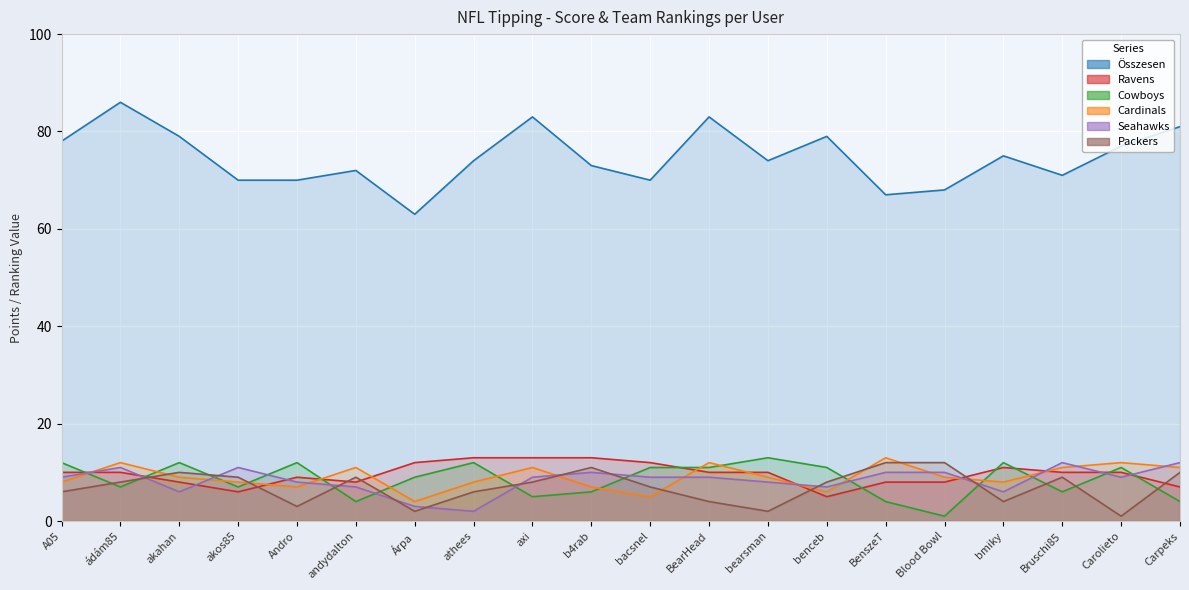

What position from the right is athees?

13